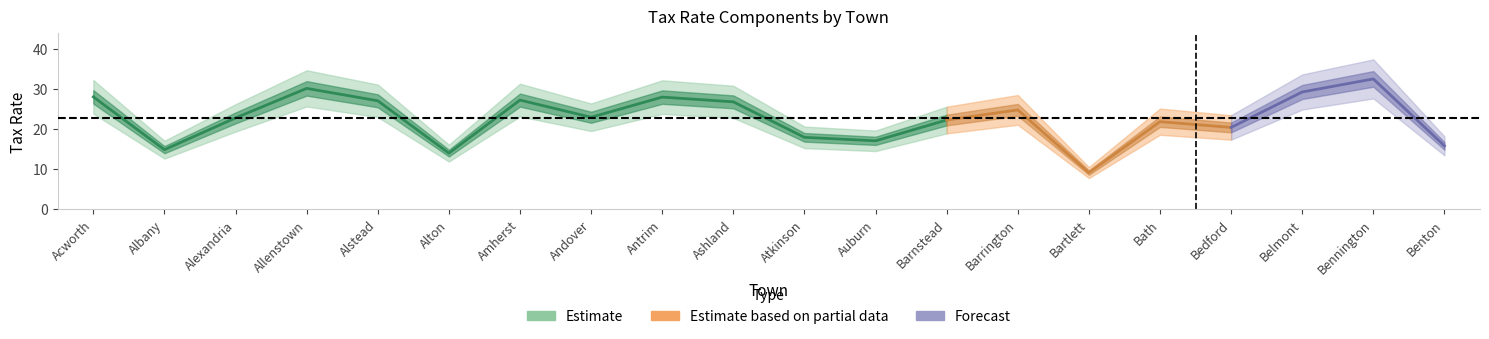

True or false: Local Education Tax Rate and State Education Tax Rate cross at least once.

False